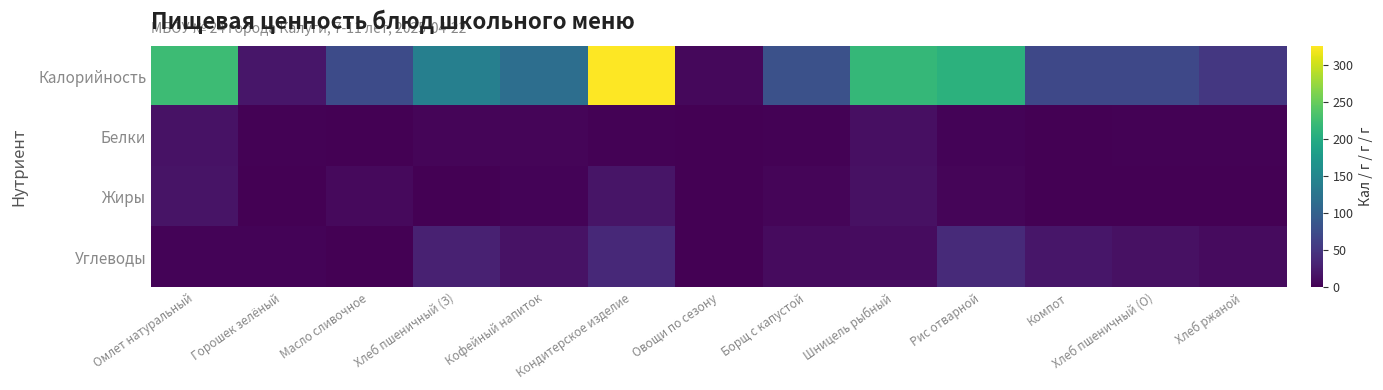

Which has a higher value, Горошек зелёный or Хлеб пшеничный (О)?

Хлеб пшеничный (О)